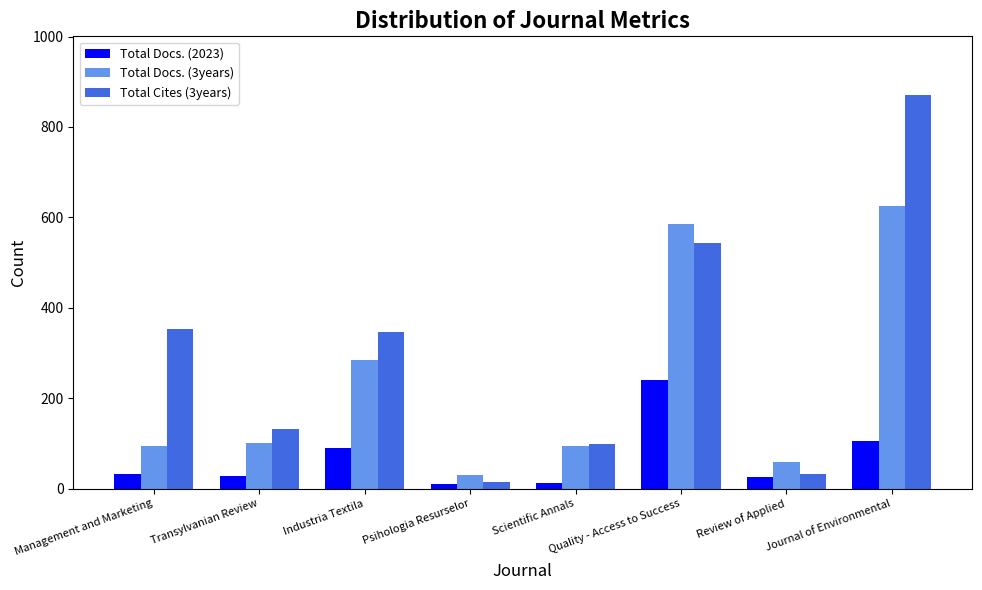

How many groups of bars are there?

8